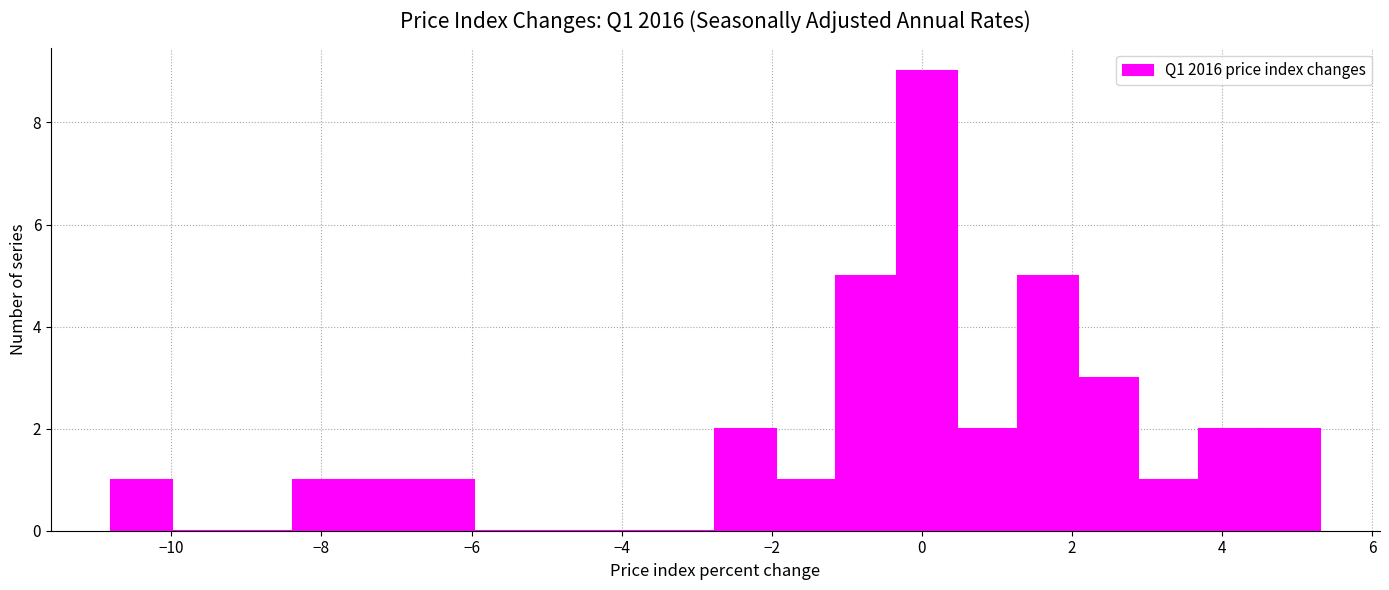

How tall is the bar that spans 3.6 to 4.4 on the x-axis? Neither the bar edges nor the heights are printed on the chart, so give them approximately, as read against the axes.

2